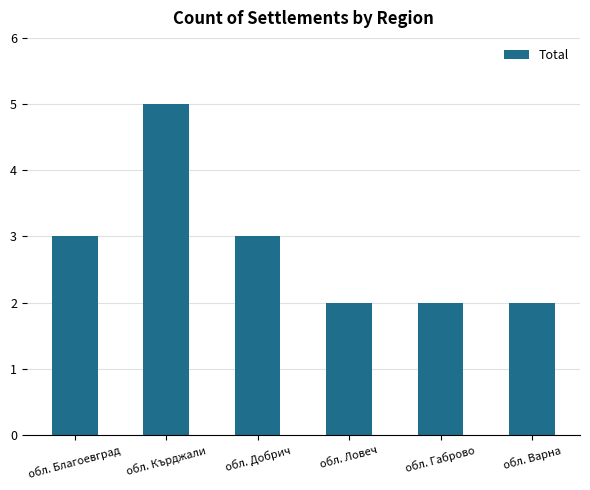

What is the approximate value at обл. Благоевград?

3